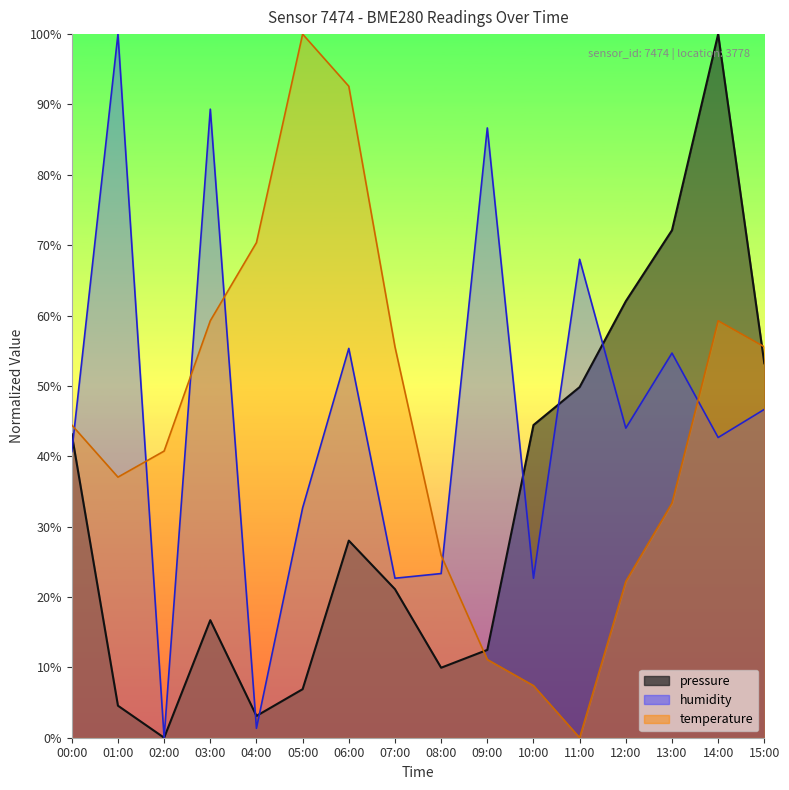

True or false: humidity has a value of 39.4 at 10:00.

False